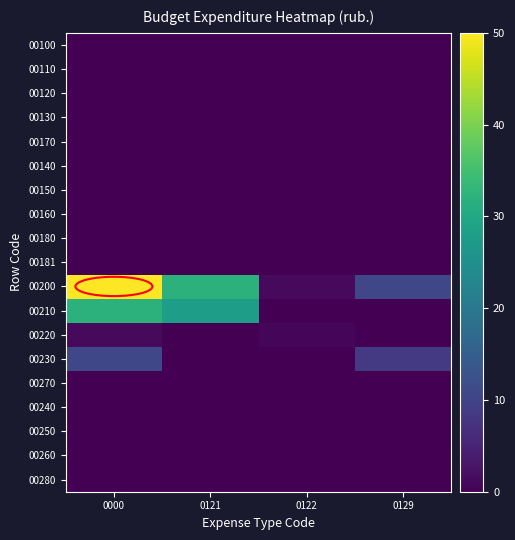

At how many categories does at least one series exceed 42?

1